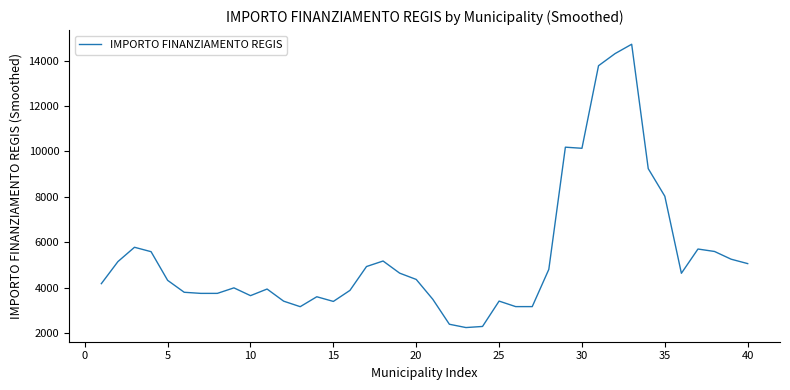

What is the difference between the maximum and minimum values?

12487.6